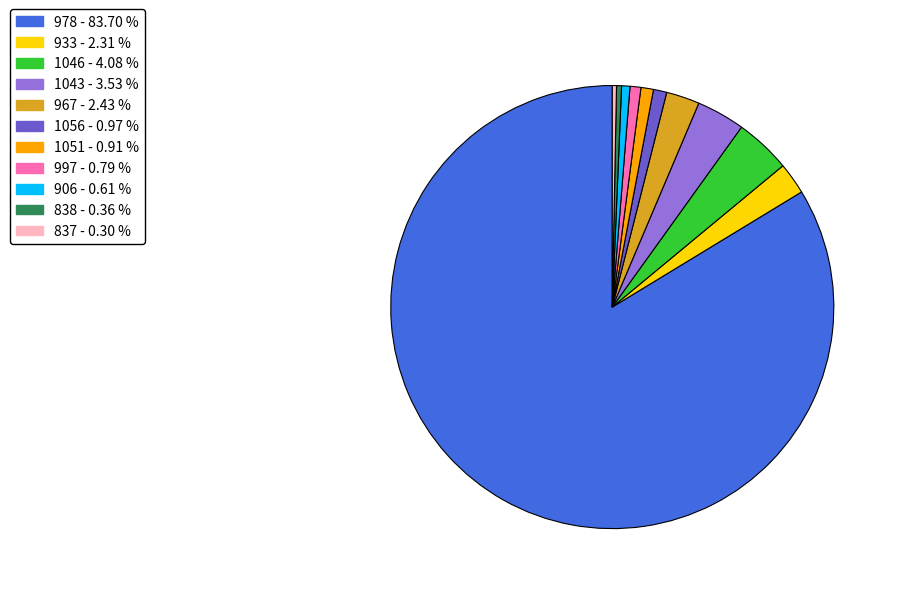

How many slices are in this pie chart?

11